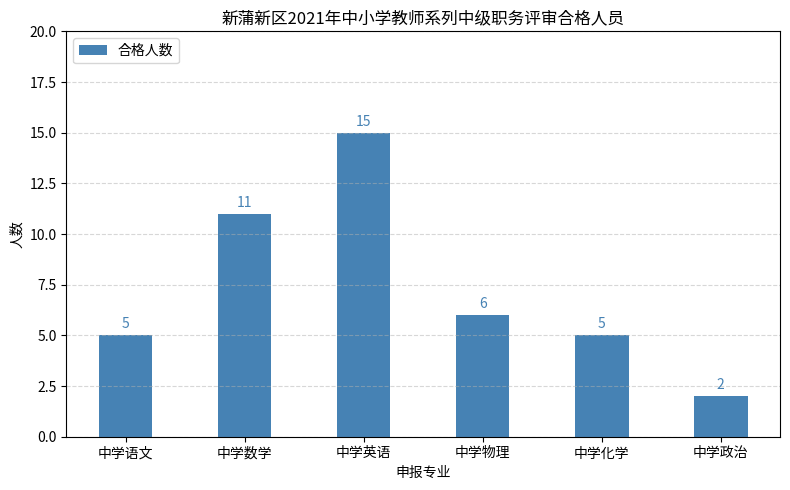

At which label is the value closest to 8?

中学物理